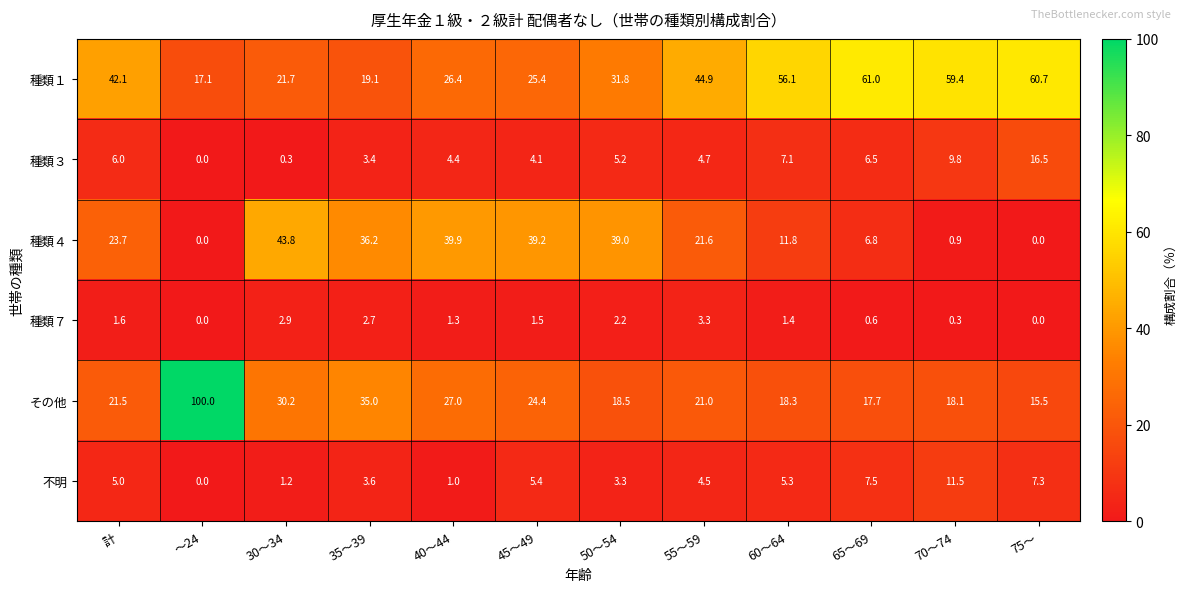

How many data points in 不明 are less than 5?

6